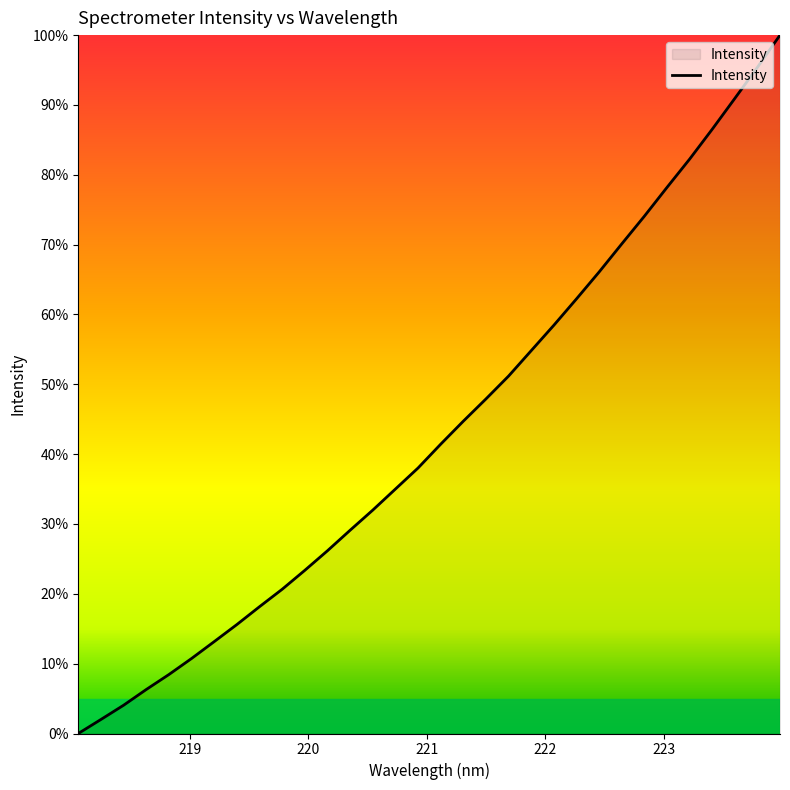

What is the difference between the maximum and minimum values?

100.0